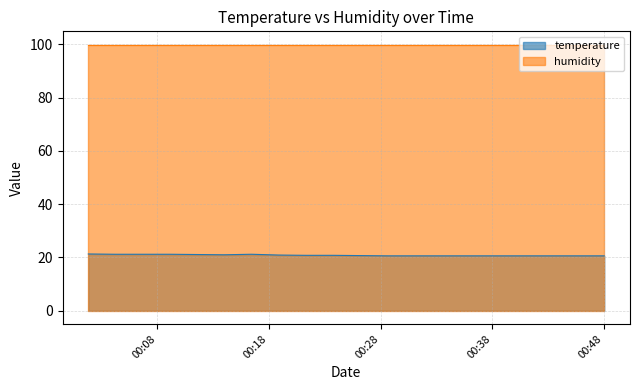

Does the chart display data point markers on the line(s)?

No